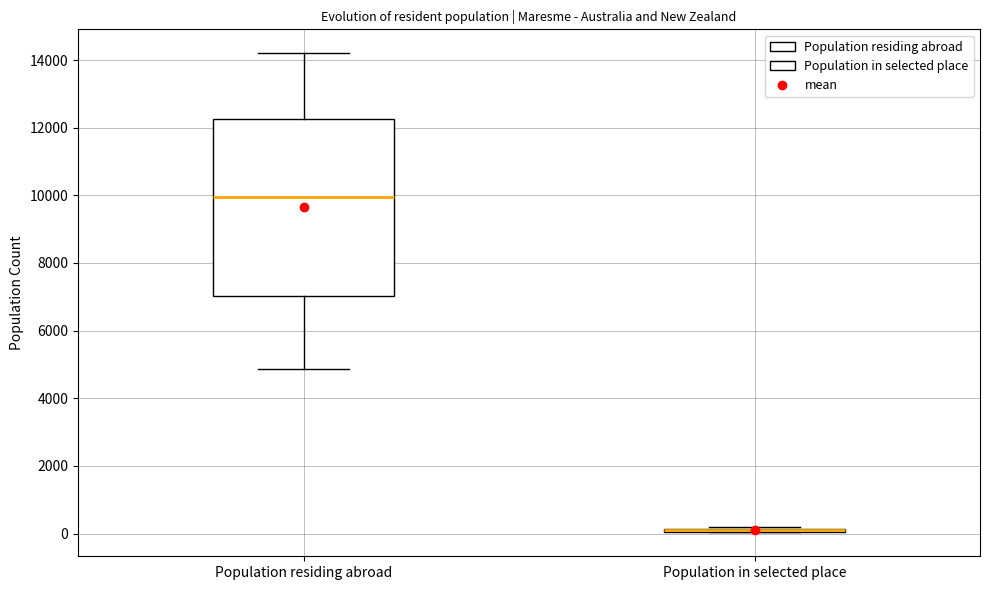

Reading left to right, transcribe this box plot: for each box, give where its median line is, the range the box spans, and where its two whiskers end, as read against the y-axis. The values are not printed on the chart, so give them approximately, as read against the axis.

Population residing abroad: median 10000, box 7000 to 12200, whiskers 4800 to 14200
Population in selected place: box collapsed to a line at 0, whiskers 0 to 200